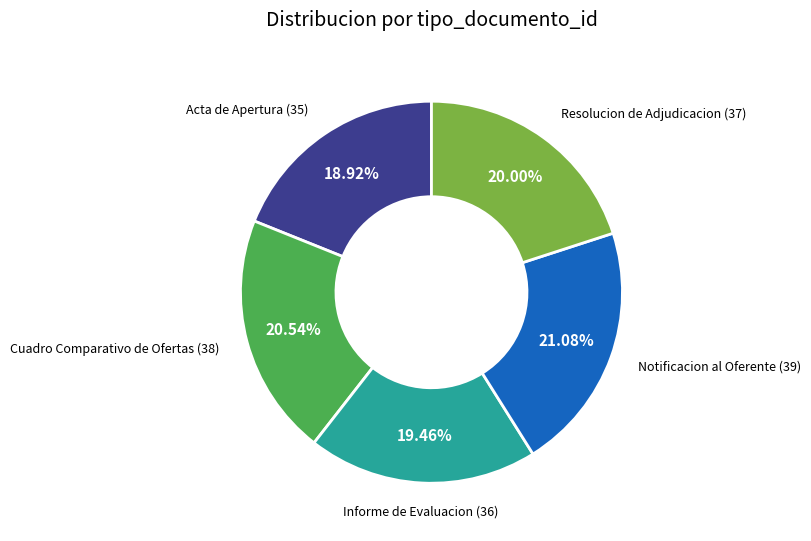

How many slices are in this pie chart?

5